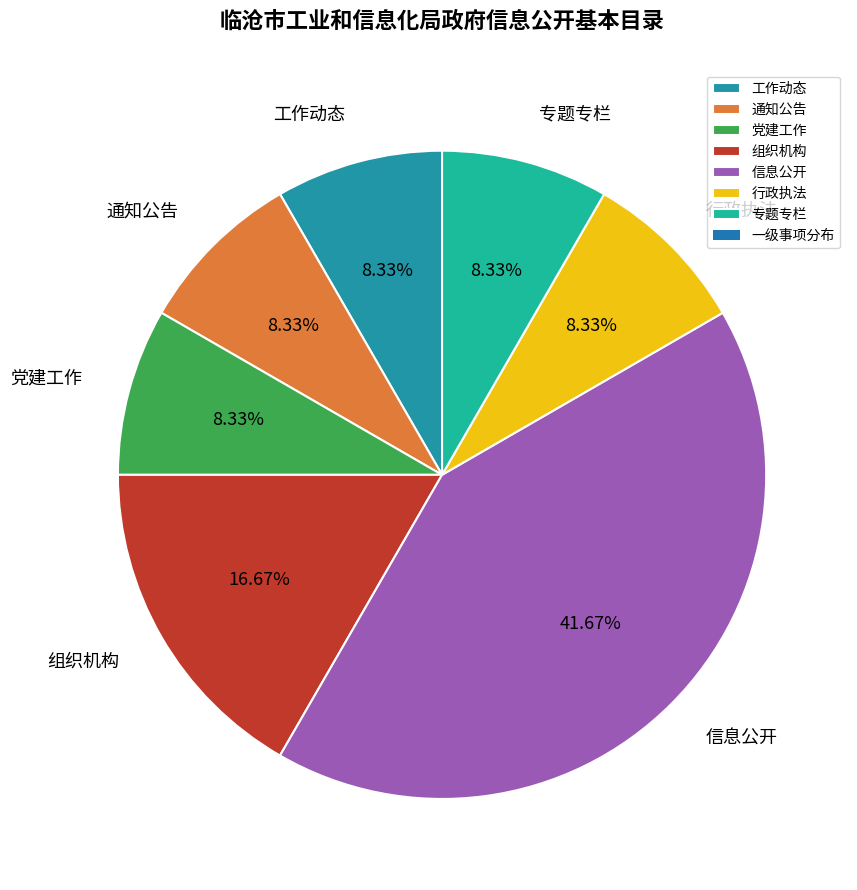

What percentage is the 通知公告 slice, to the nearest percent?

8%